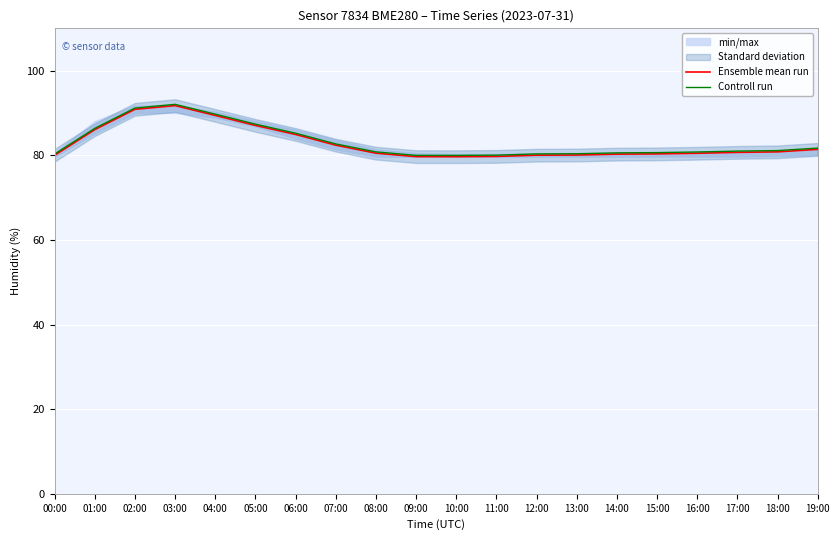

What is the sum of all Ensemble mean run values?

1656.1